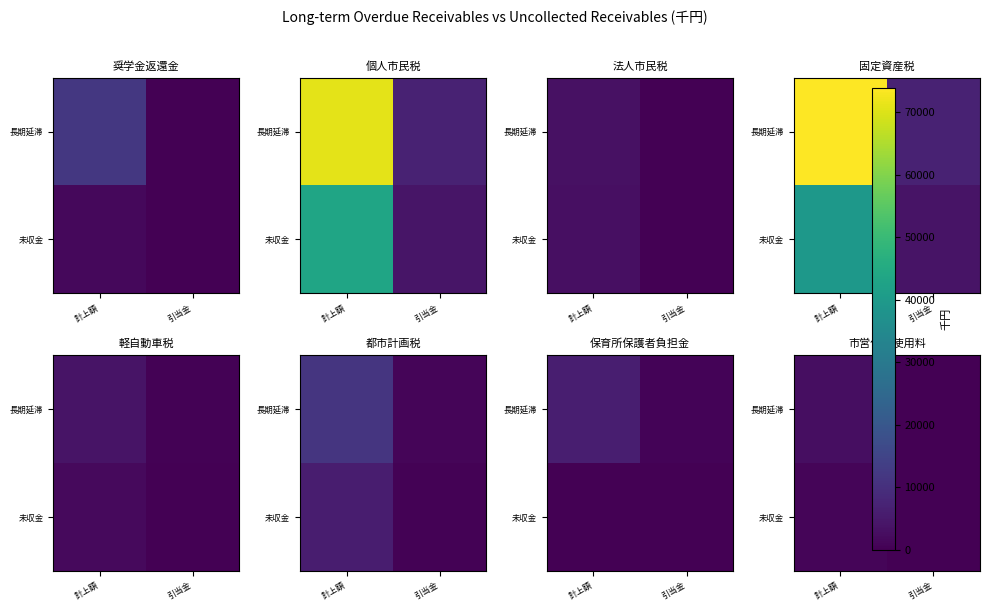

The value of 長期延滞 at 計上額 is 2698. True or false?

True